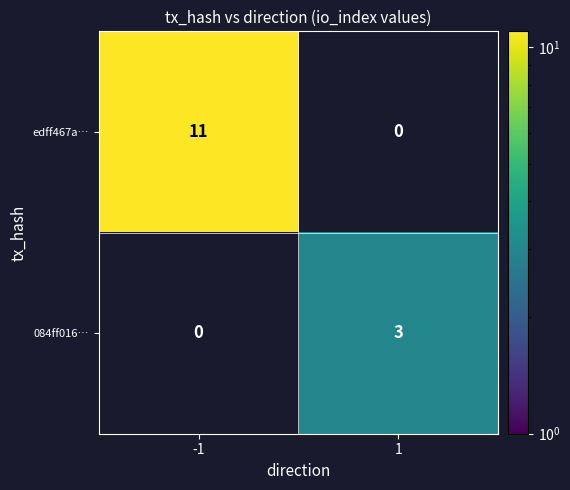

At which category is the sum across all series the highest?

-1